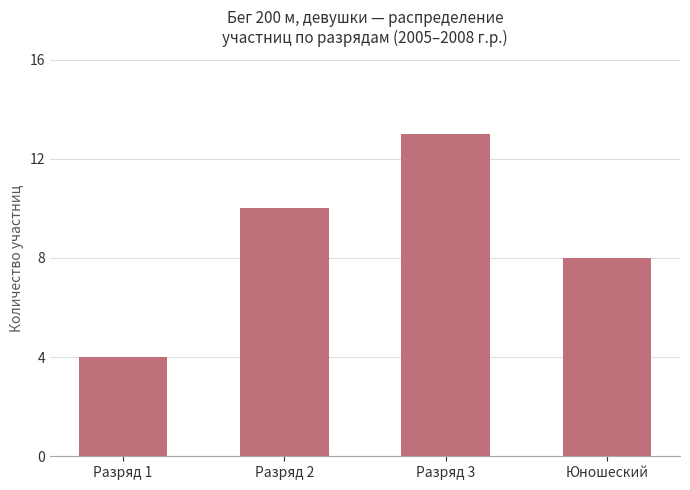

What value does the data have at Разряд 2?

10